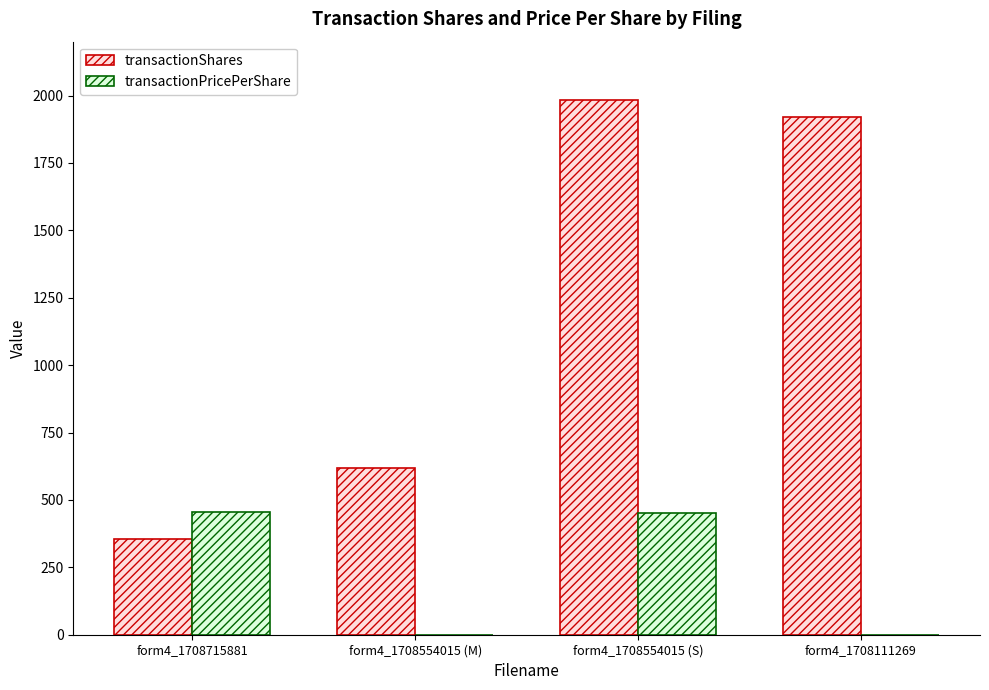

What is the maximum value shown in the chart?

1984.0